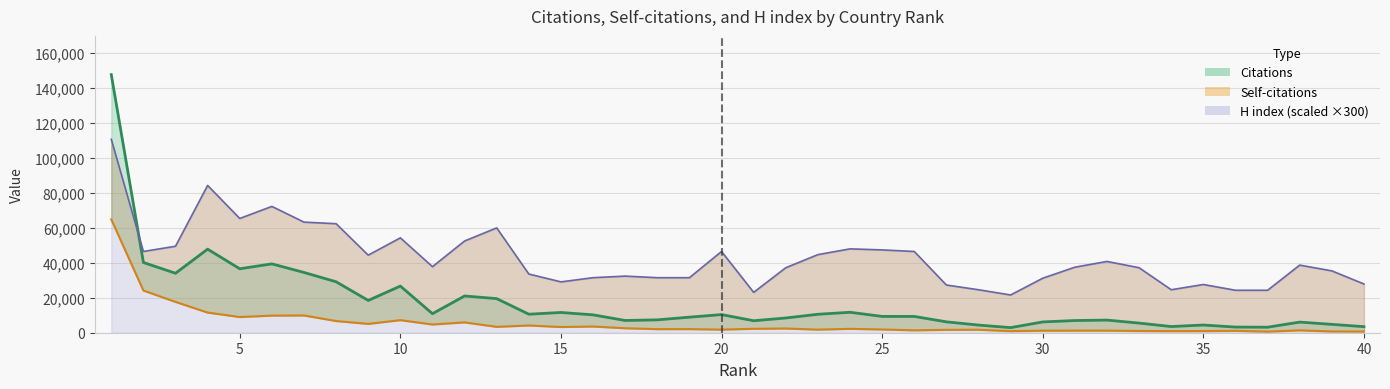

Is the value of Citations at 21 greater than the value of H index at 17?

No